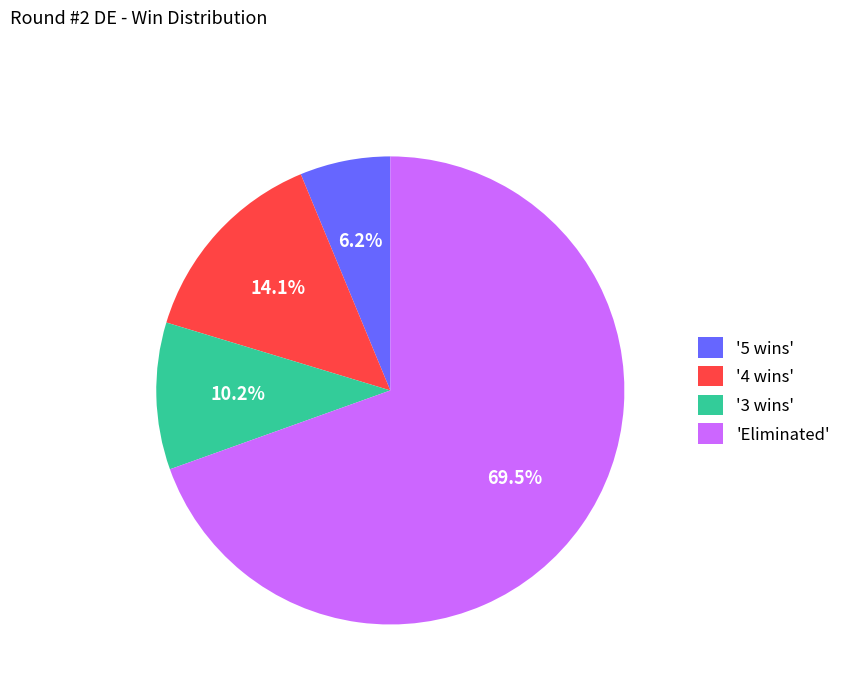

To the nearest percent, what is the average slice percentage?

25%